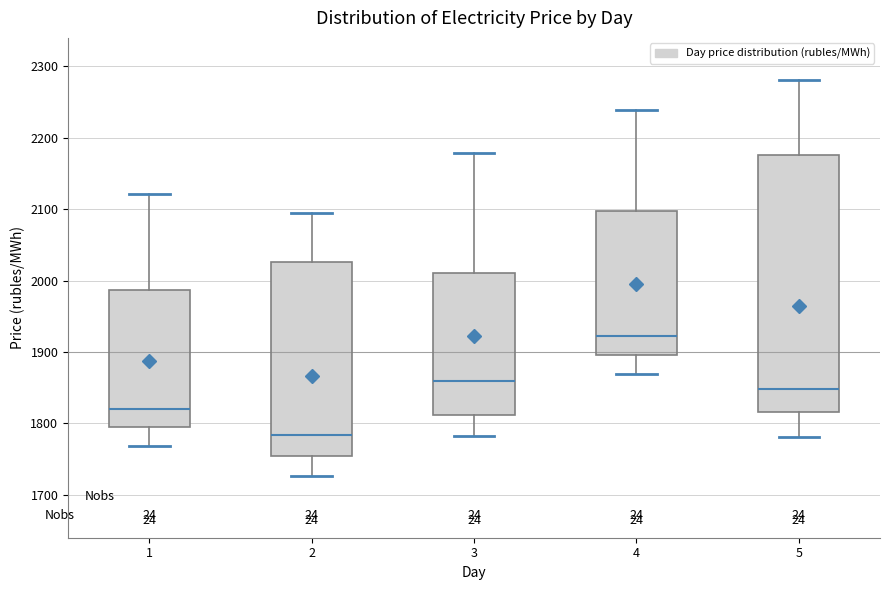

Comparing the boxes themselves (not the whiskers), which one is the tallest?

5